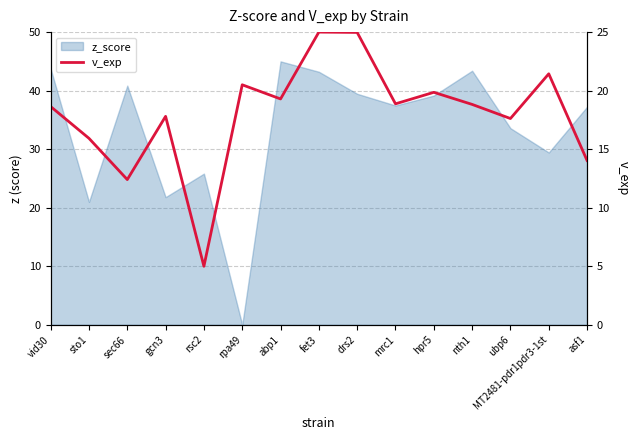

Rank the categories by value from lowest to highest.

rsc2, sec66, asf1, sto1, ubp6, gcn3, vid30, nth1, mrc1, abp1, hpr5, rpa49, MT2481-pdr1pdr3-1st, drs2, fet3